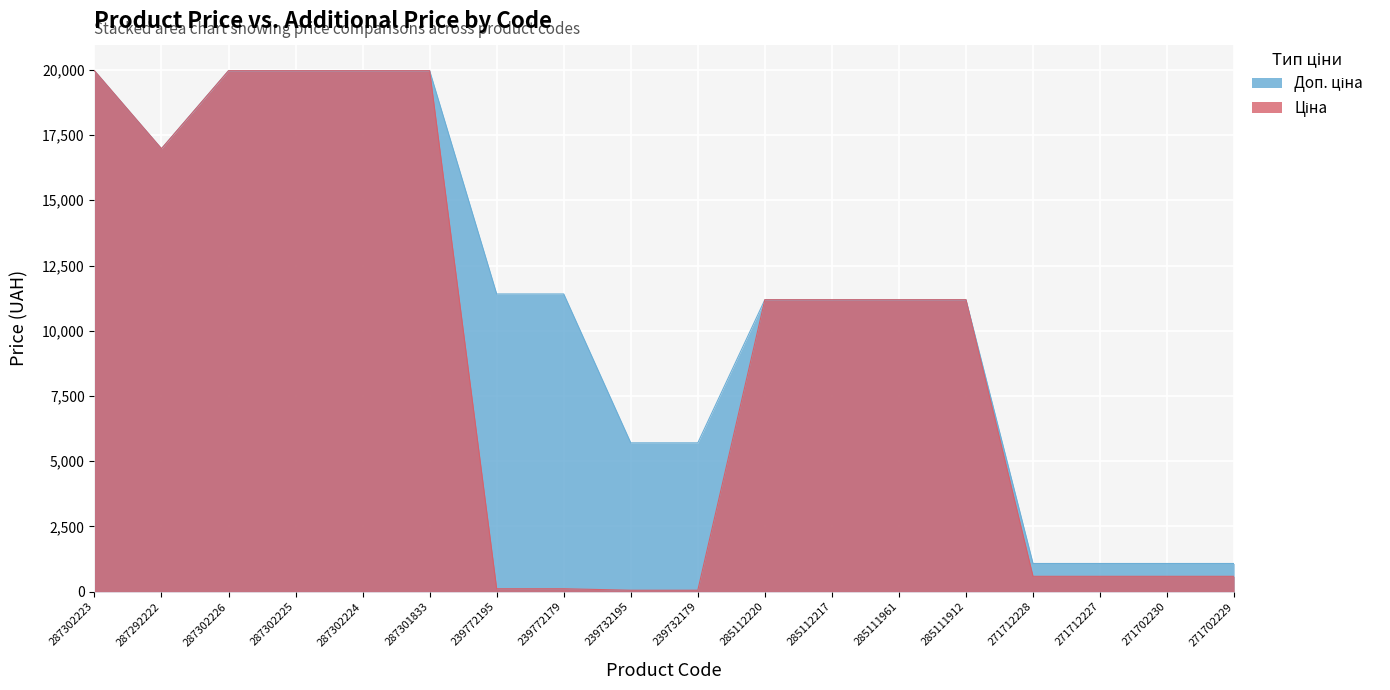

What is the total value across all series at 287302226?

39928.3